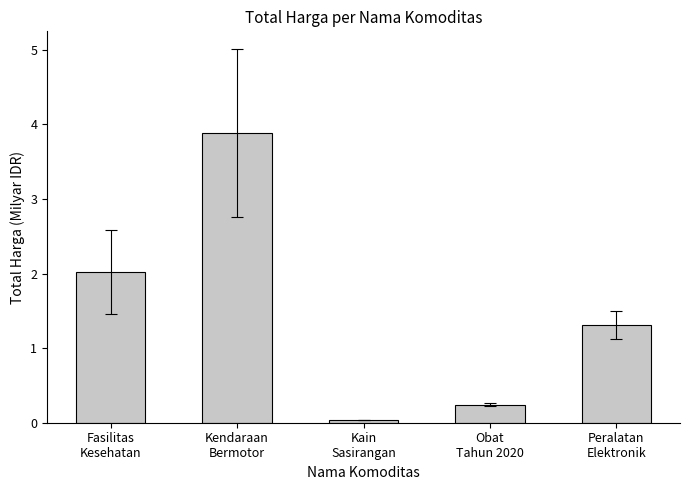

Rank the categories by value from highest to lowest.

Kendaraan
Bermotor, Fasilitas
Kesehatan, Peralatan
Elektronik, Obat
Tahun 2020, Kain
Sasirangan